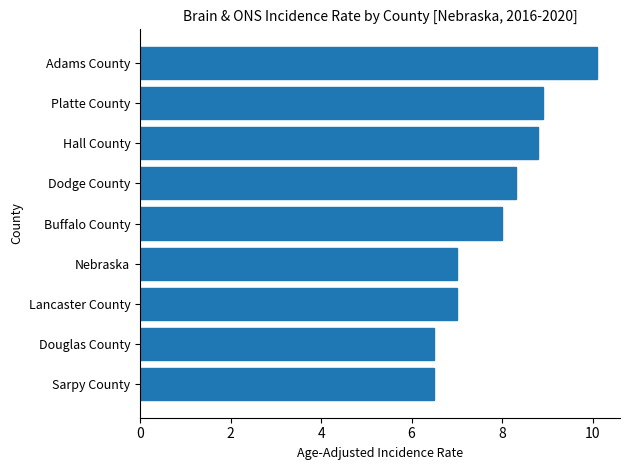

Reading bottom to top, list all the values displayed in this chart.

Sarpy County=6.5	Douglas County=6.5	Lancaster County=7.0	Nebraska=7.0	Buffalo County=8.0	Dodge County=8.3	Hall County=8.8	Platte County=8.9	Adams County=10.1